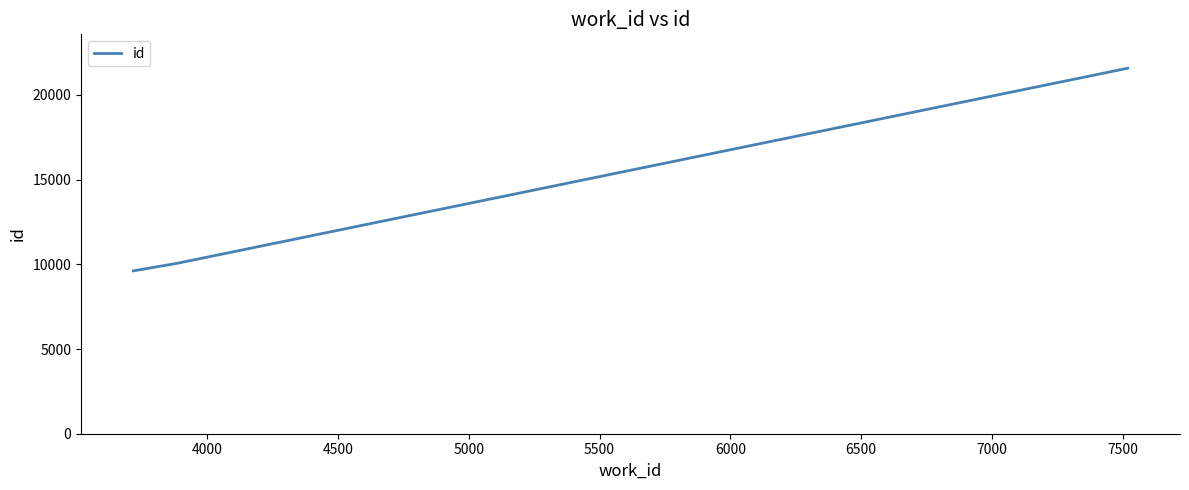

How many categories are shown in the chart?

3